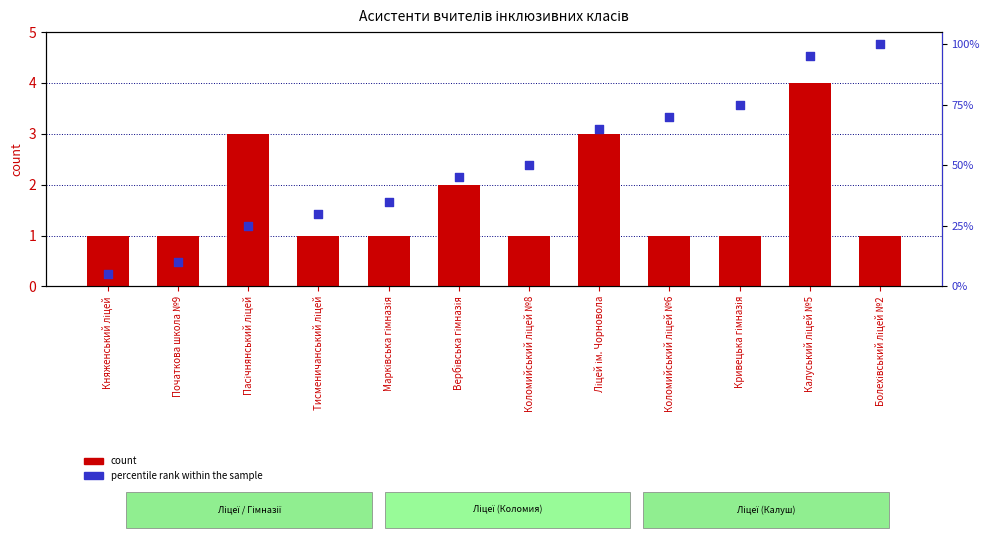

What is the total value across all series at Пасічнянський ліцей?

28